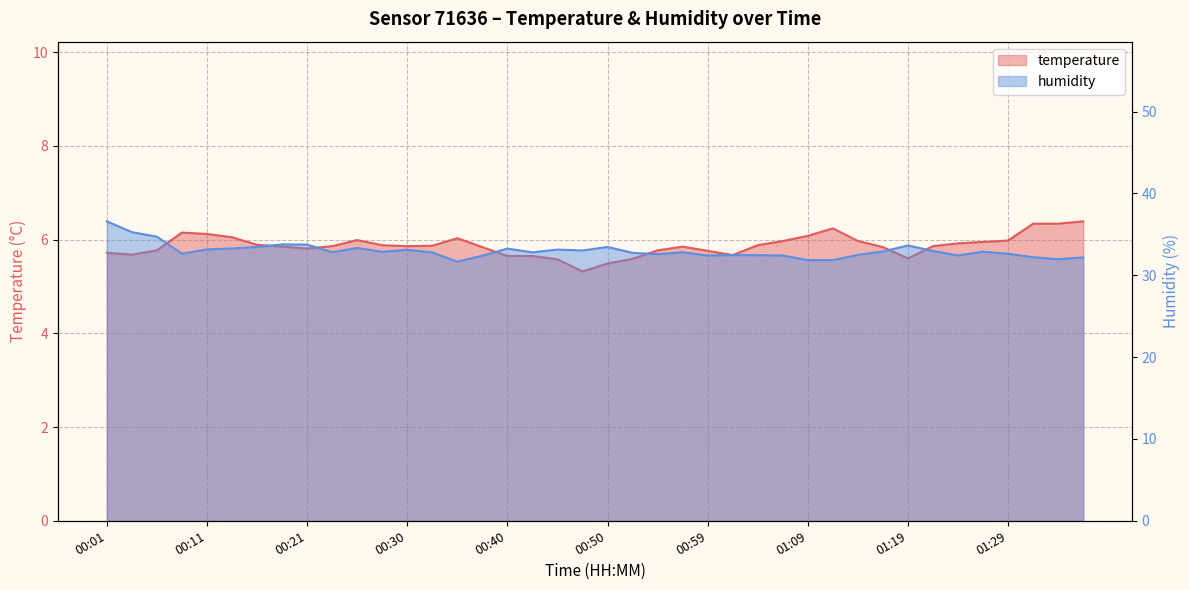

Rank the series by their maximum value, from lowest to highest.

temperature, humidity